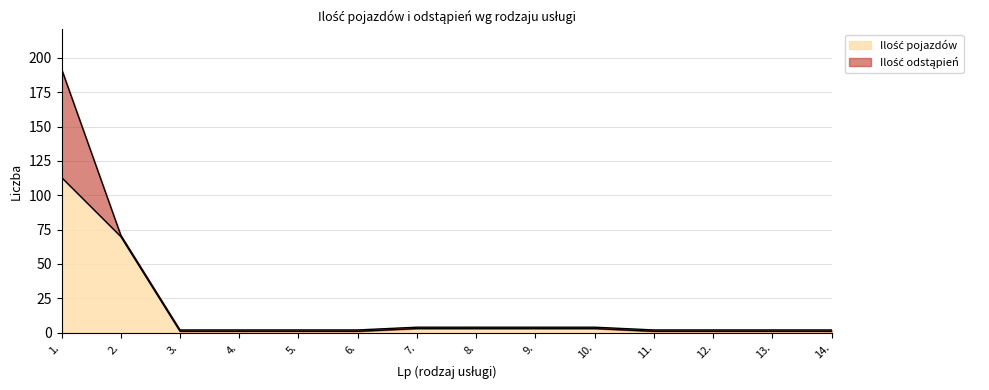

Which label corresponds to the smallest value in the chart?

3.